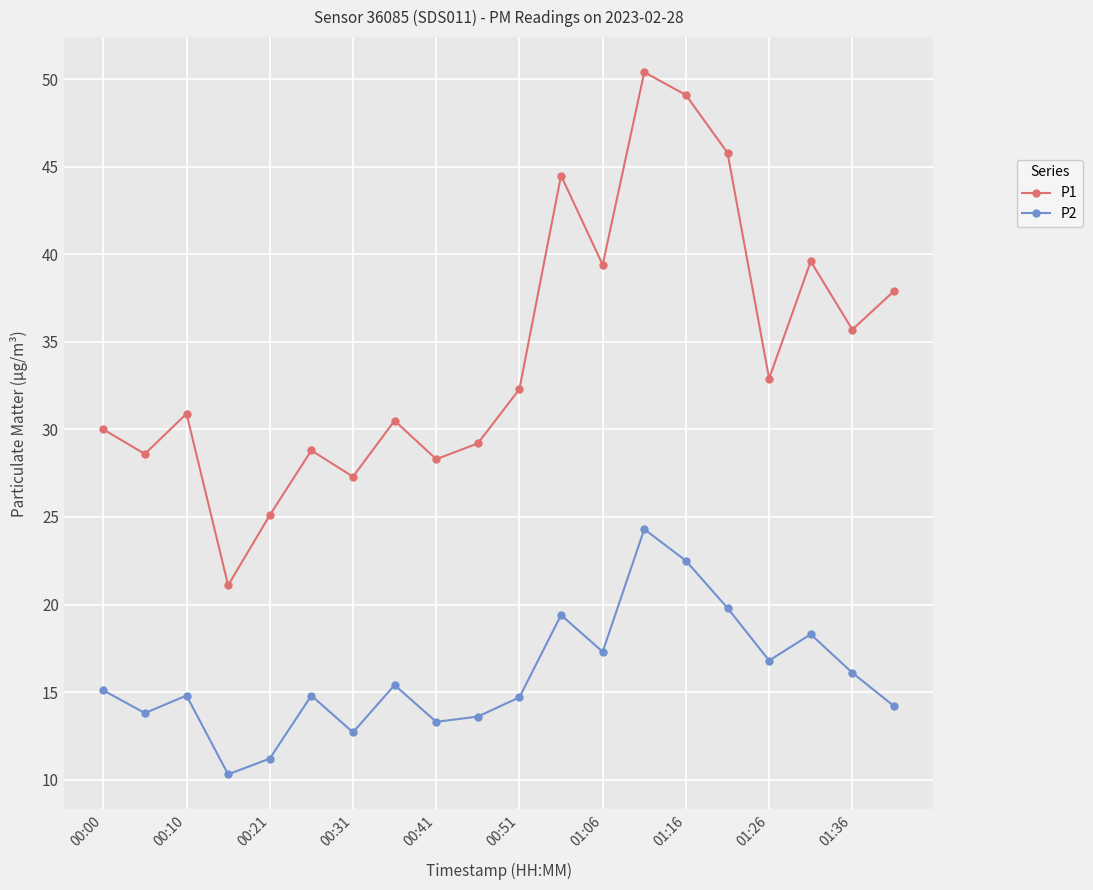

What is the value of the P2 point at the 13th from the left?

17.3